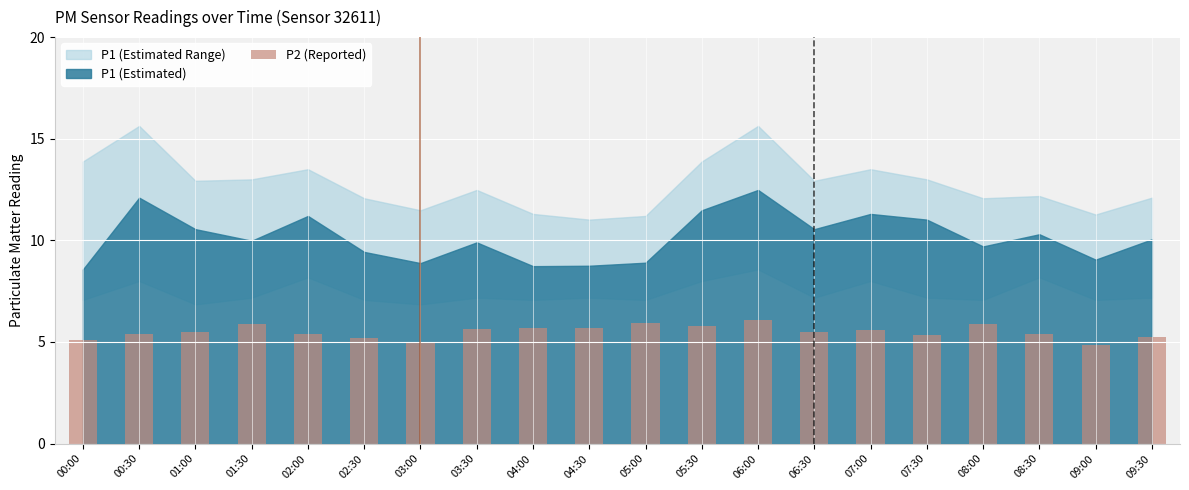

The chart shows a value of 2.0 at 09:30. True or false?

False